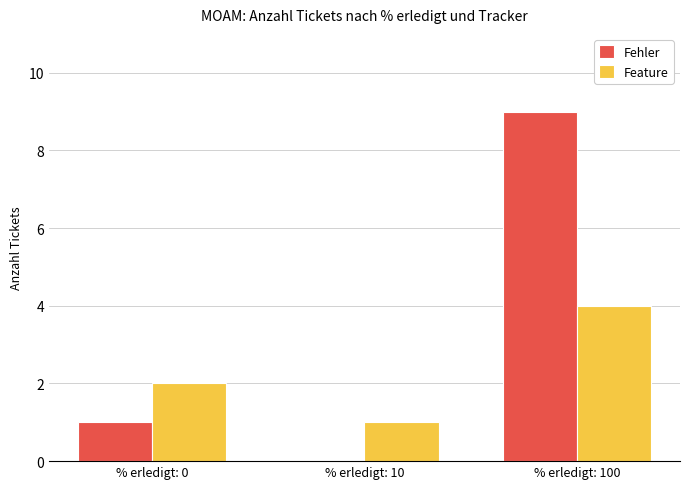

Are the bars horizontal?

No